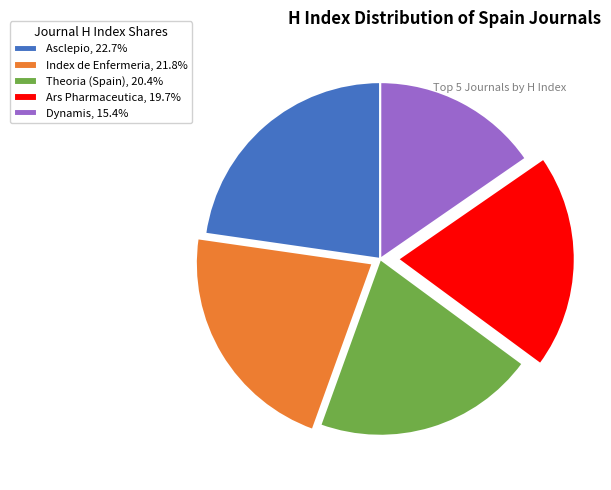

Is there a majority slice in this chart?

No